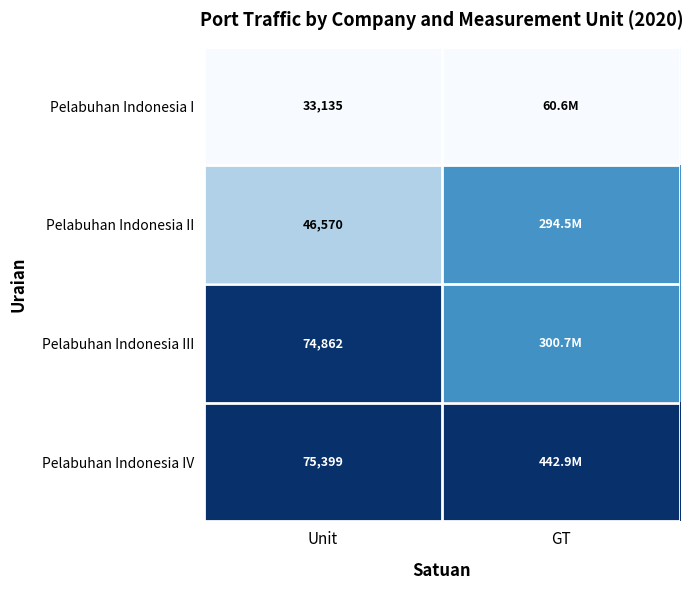

Rank the series at Unit from highest to lowest value.

Pelabuhan Indonesia IV, Pelabuhan Indonesia III, Pelabuhan Indonesia II, Pelabuhan Indonesia I